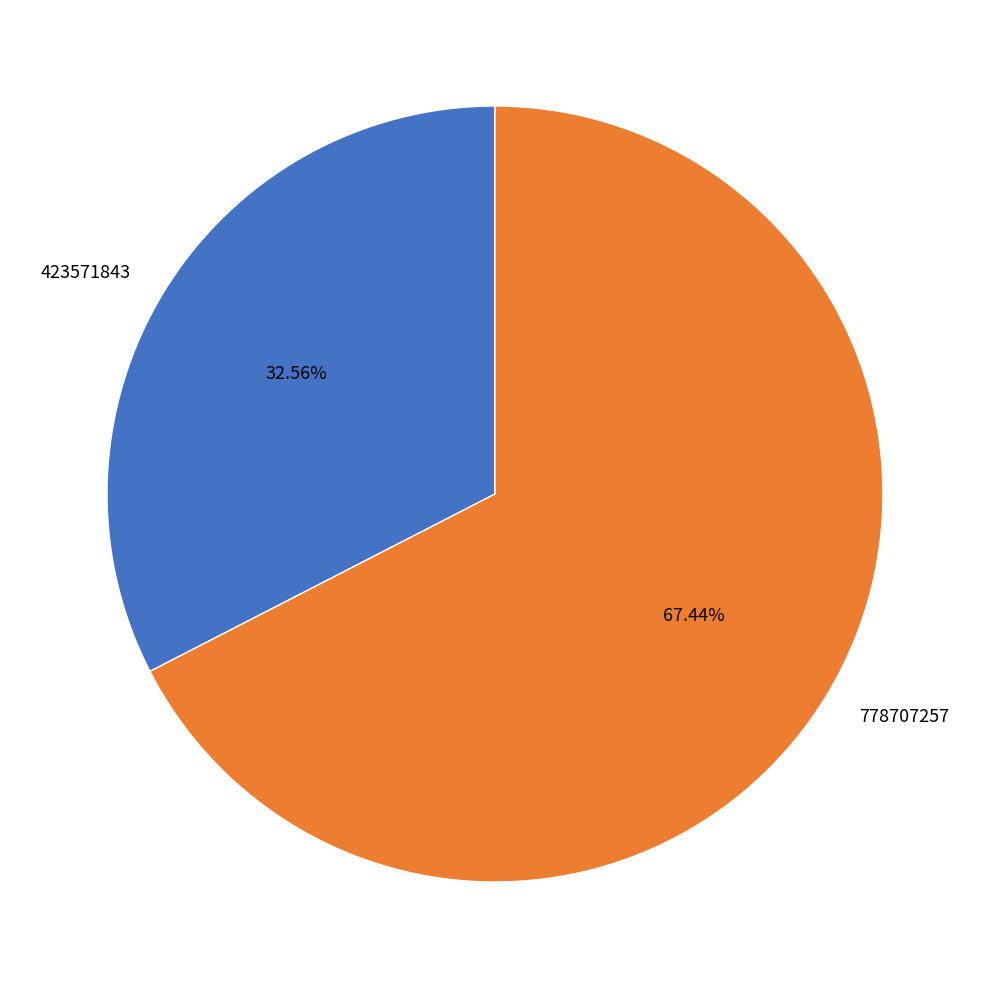

Which has a higher value, 423571843 or 778707257?

778707257